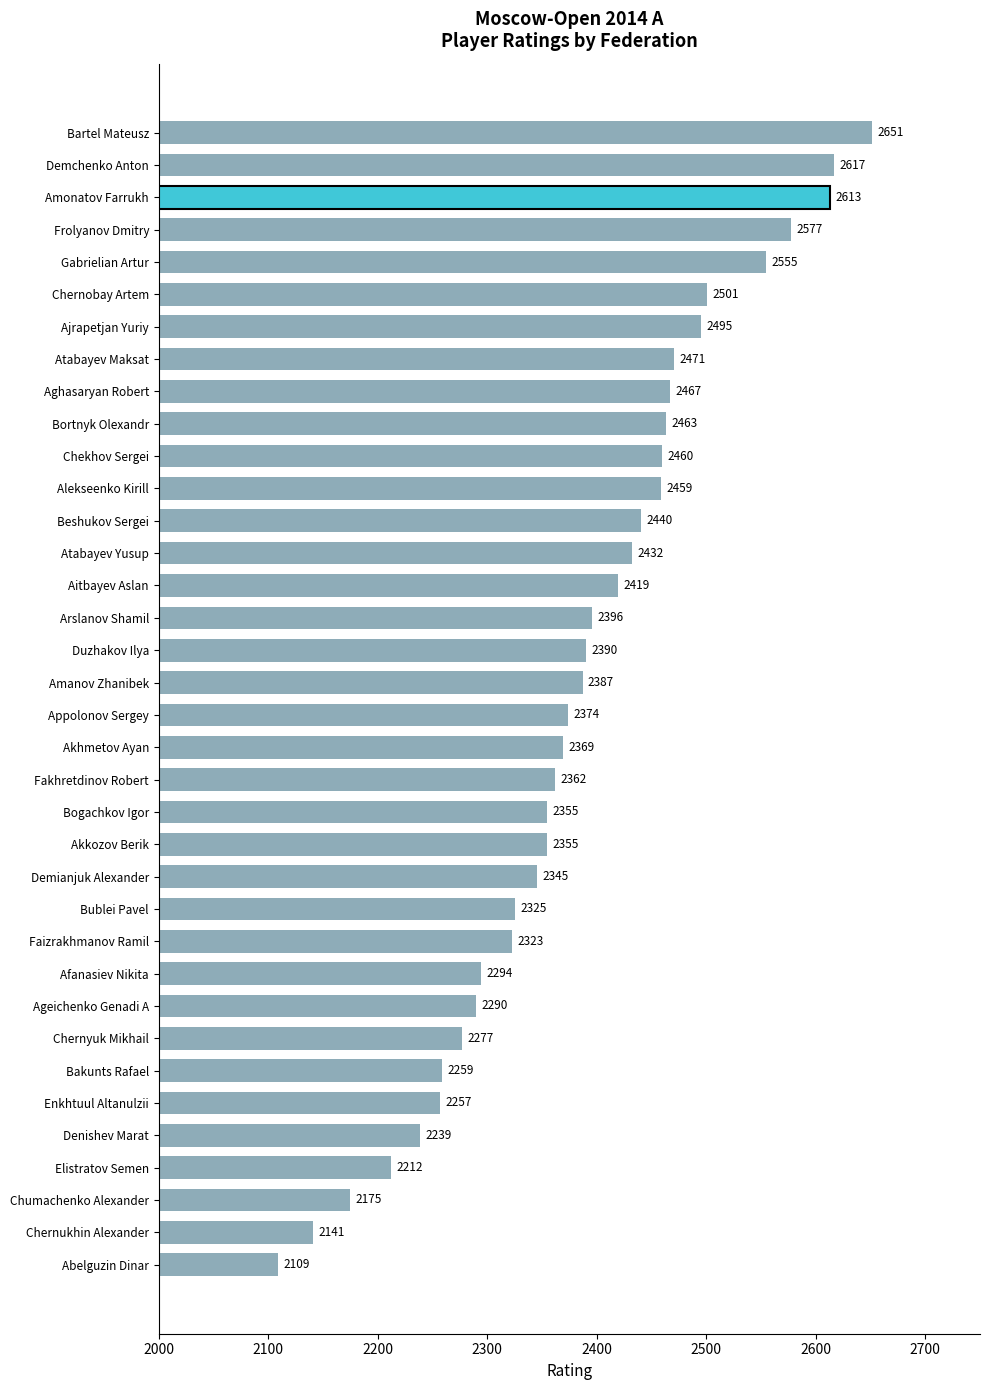

The chart shows a value of 2555 at Gabrielian Artur. True or false?

True